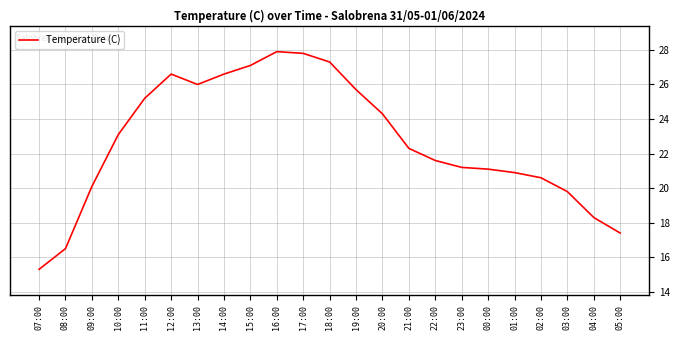

What is the difference between the values at 23:00 and 07:00?

5.9